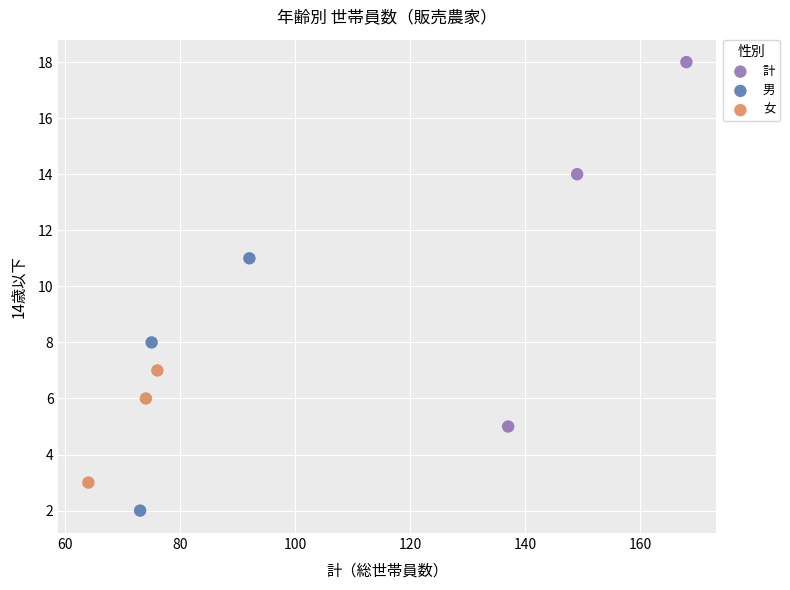

Which series reaches the minimum Y coordinate?

男